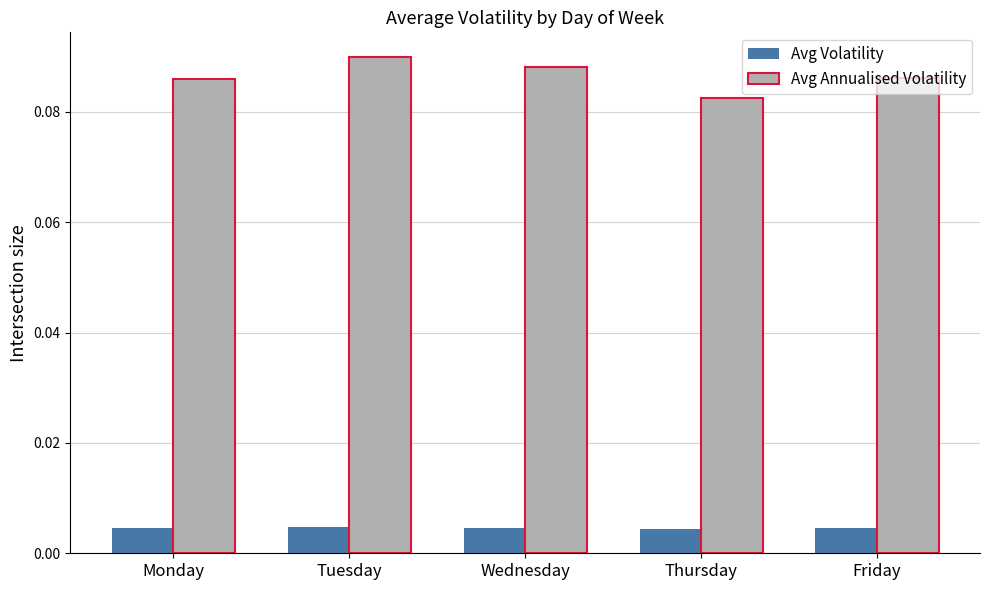

Which series has the widest spread of values?

Avg Annualised Volatility